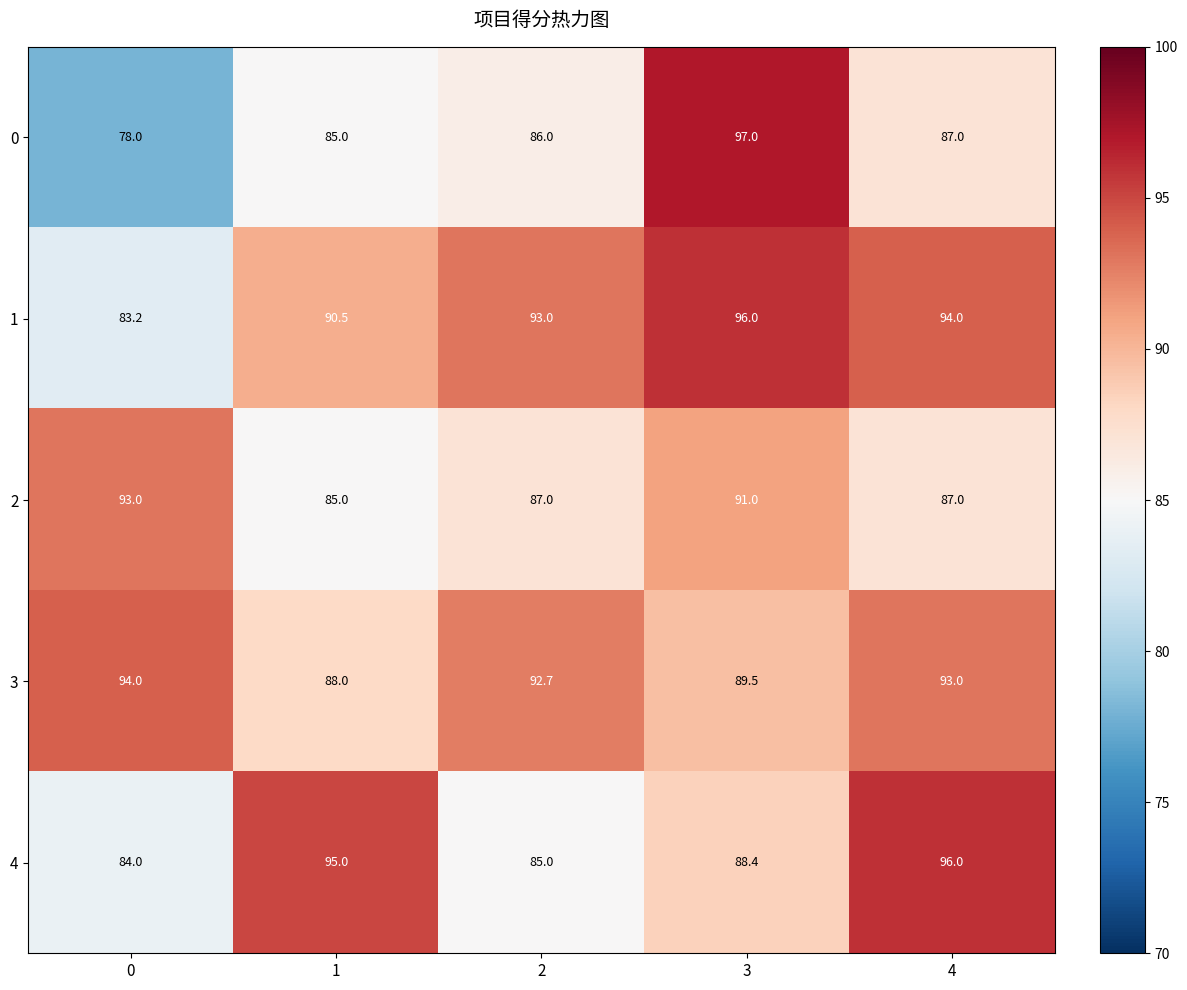

What is the sum of the 2 values at 0 and 3?

184.0